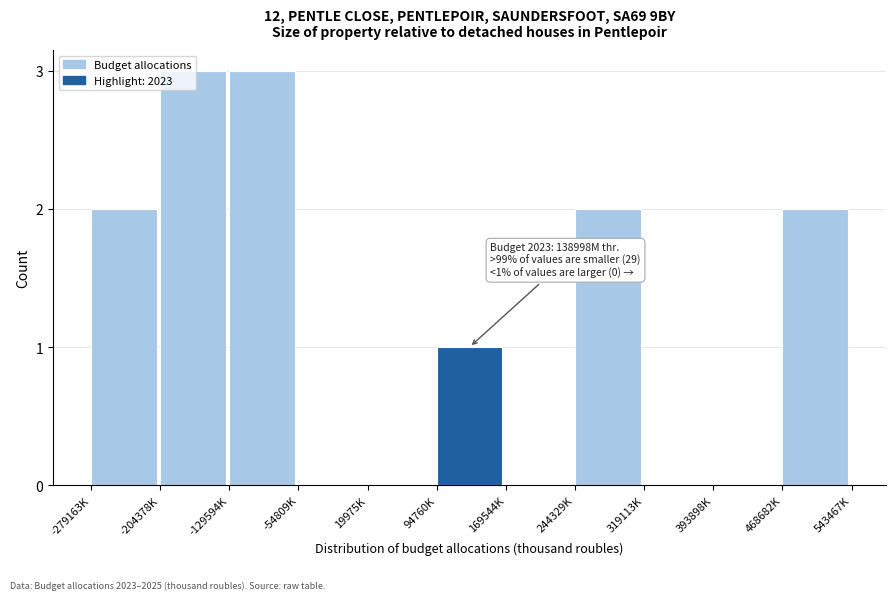

What is the greatest value displayed?

3